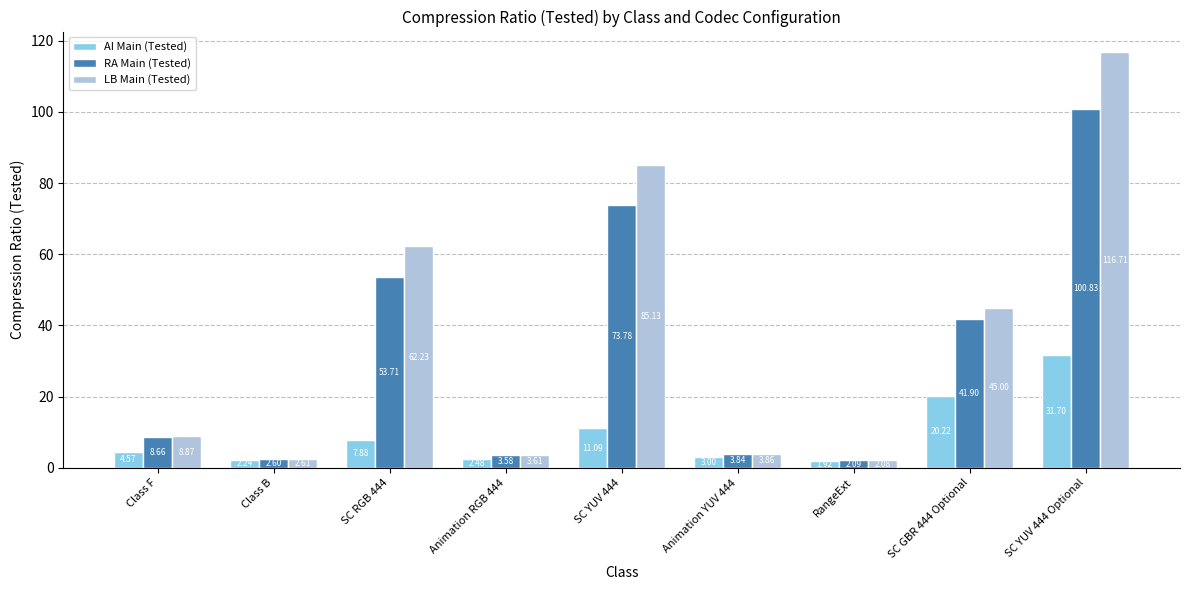

What is the sum of all RA Main (Tested) values?

291.0